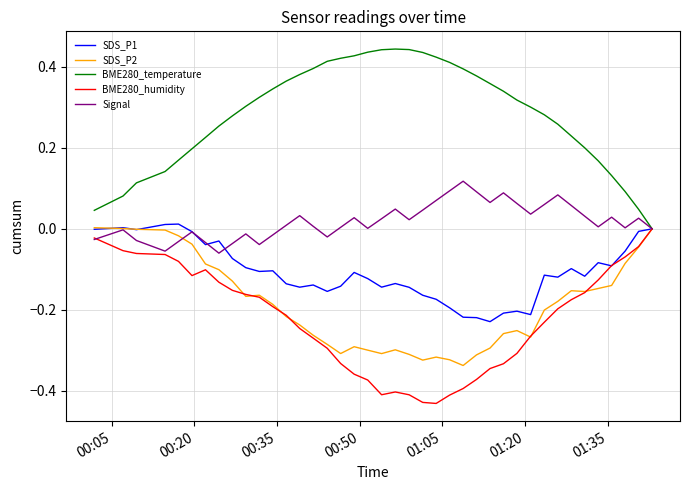

Does the chart display data point markers on the line(s)?

No